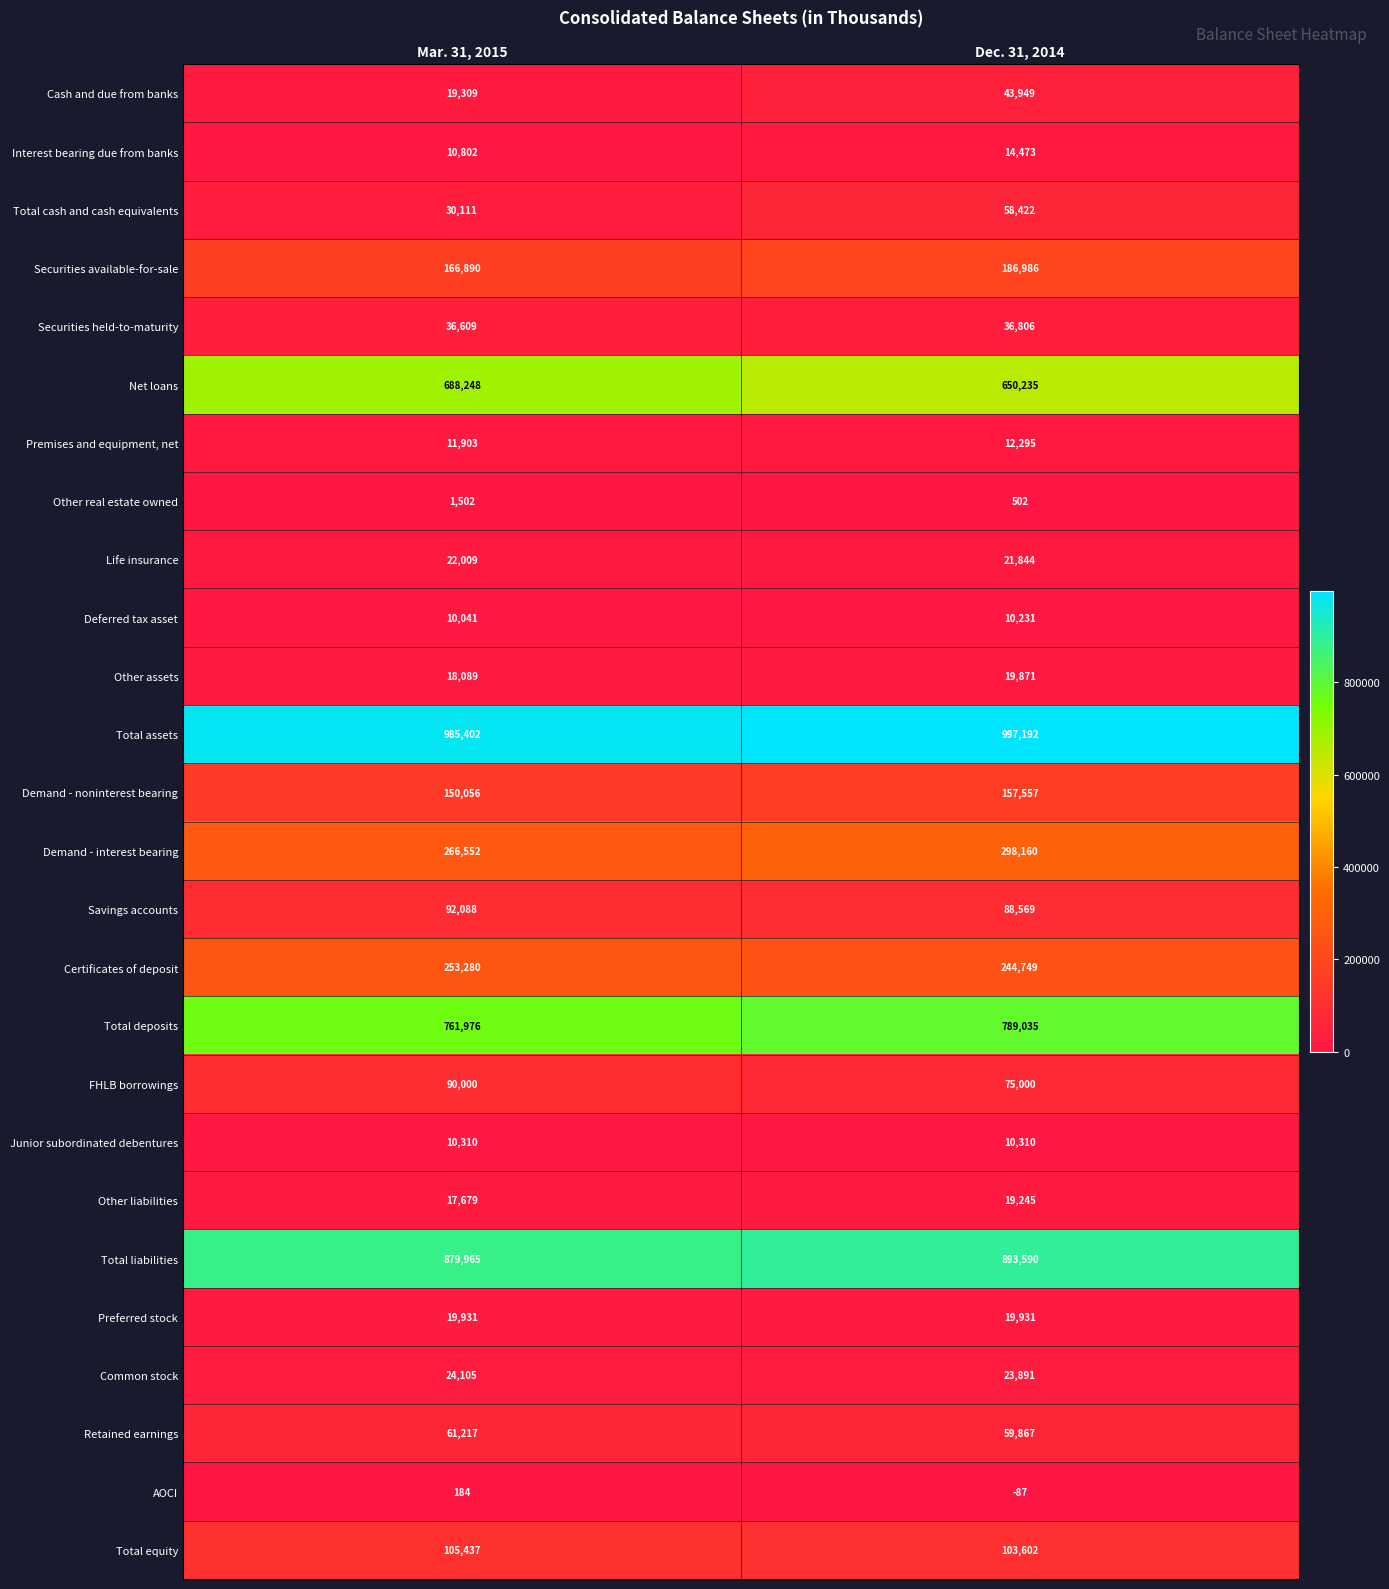

What is the approximate value of Other real estate owned at Dec. 31, 2014, to the nearest 50?

500